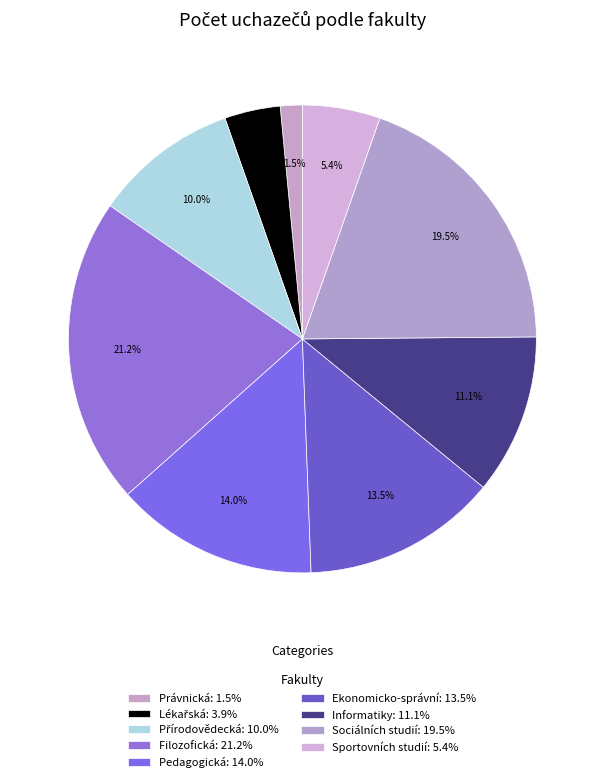

How many segments does this pie chart have?

9